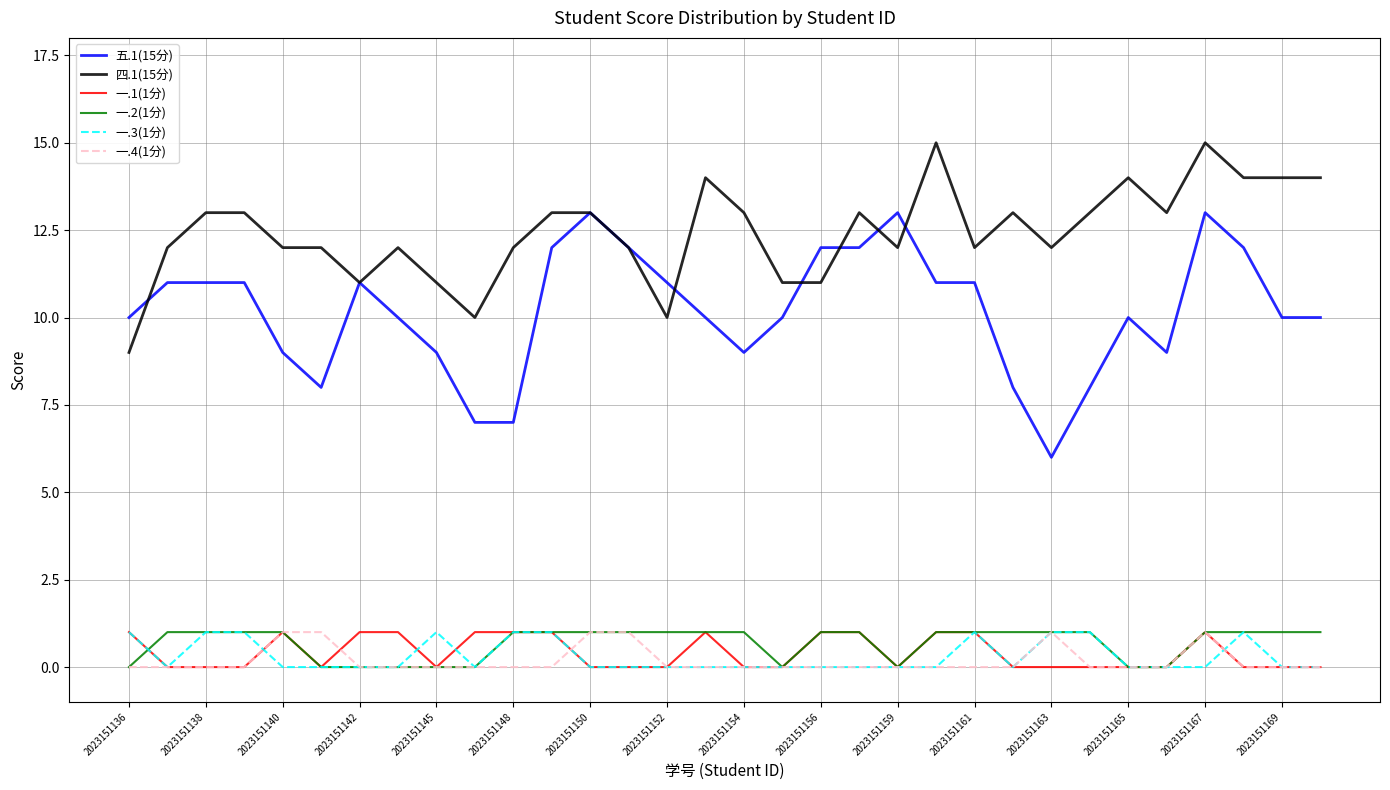

True or false: 一.1(1分) and 五.1(15分) intersect in this chart.

False